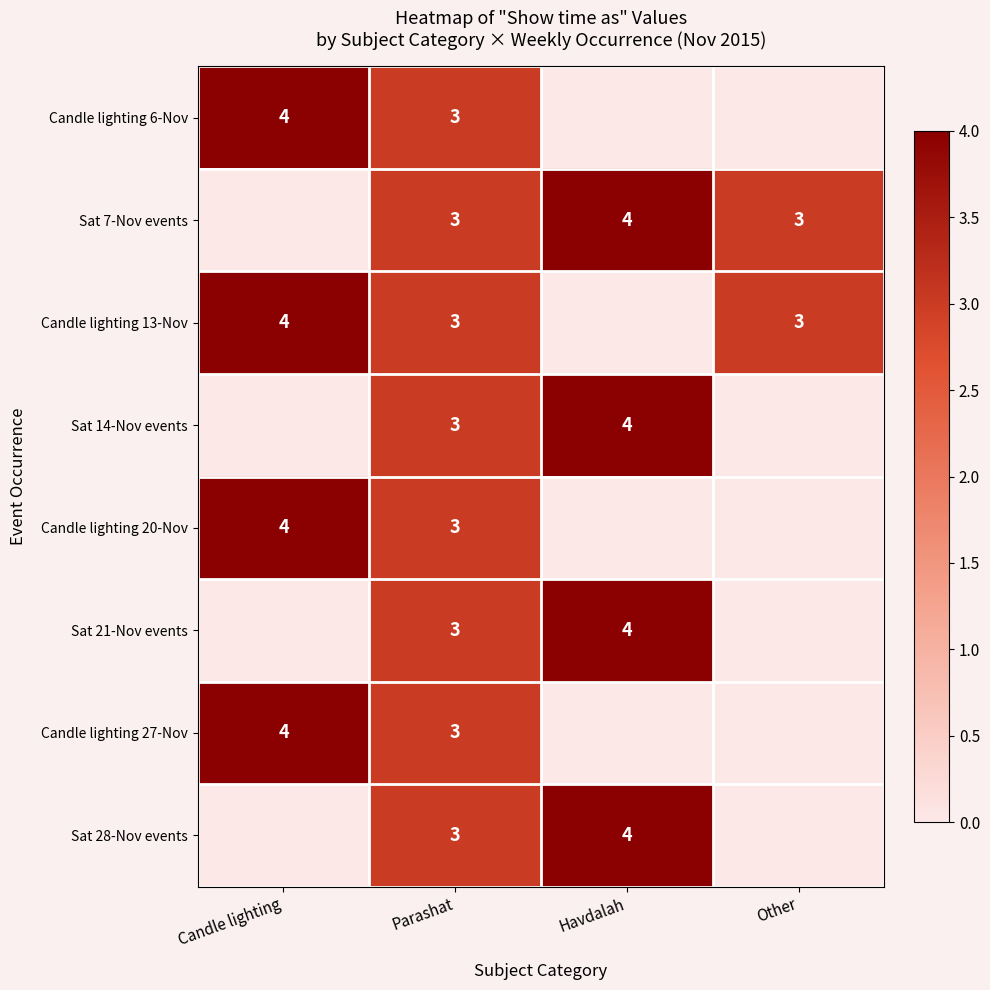

Is it true that Candle lighting 13-Nov equals 3 at Parashat?

True